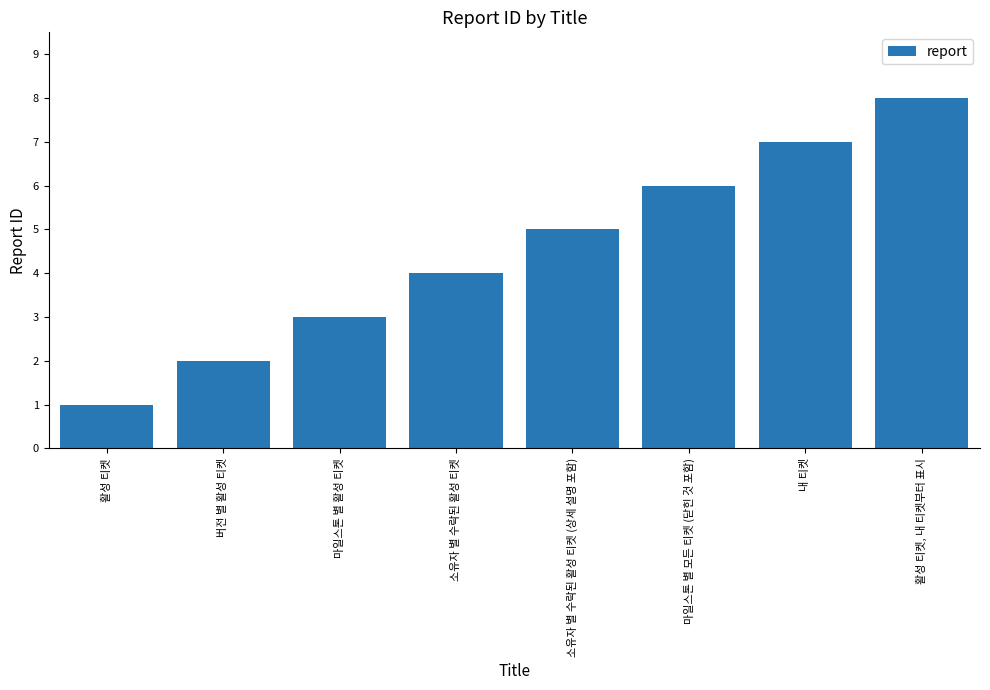

What is the maximum value shown in the chart?

8